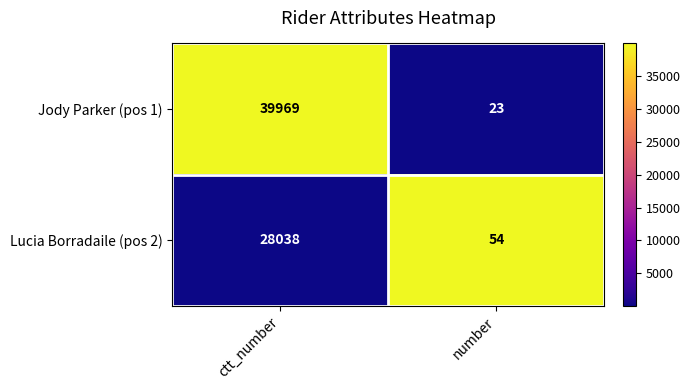

What is the spread (max minus min) of values at ctt_number?

11931